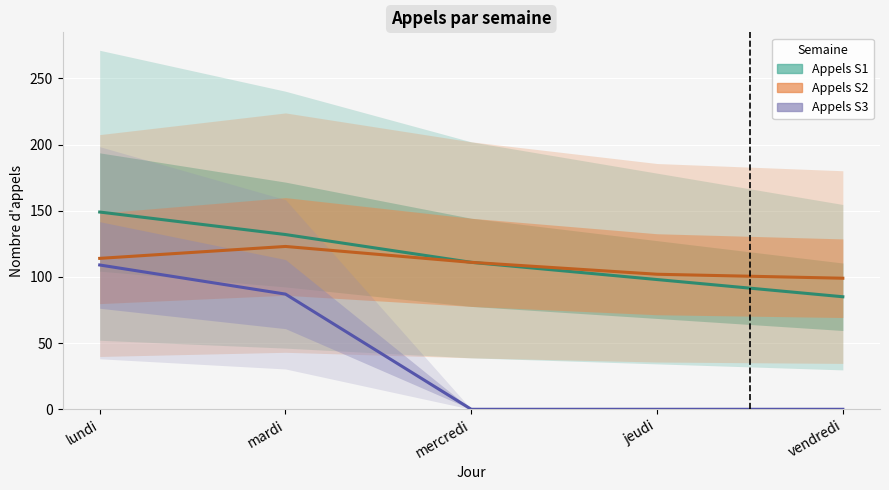

Which series has the largest total across all categories?

Appels S1